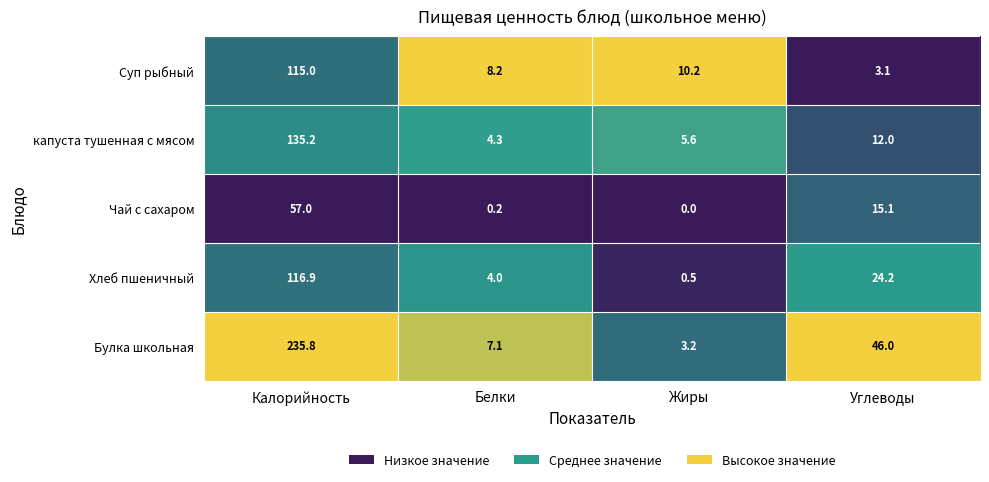

Is it true that Булка школьная equals 235.8 at Калорийность?

True